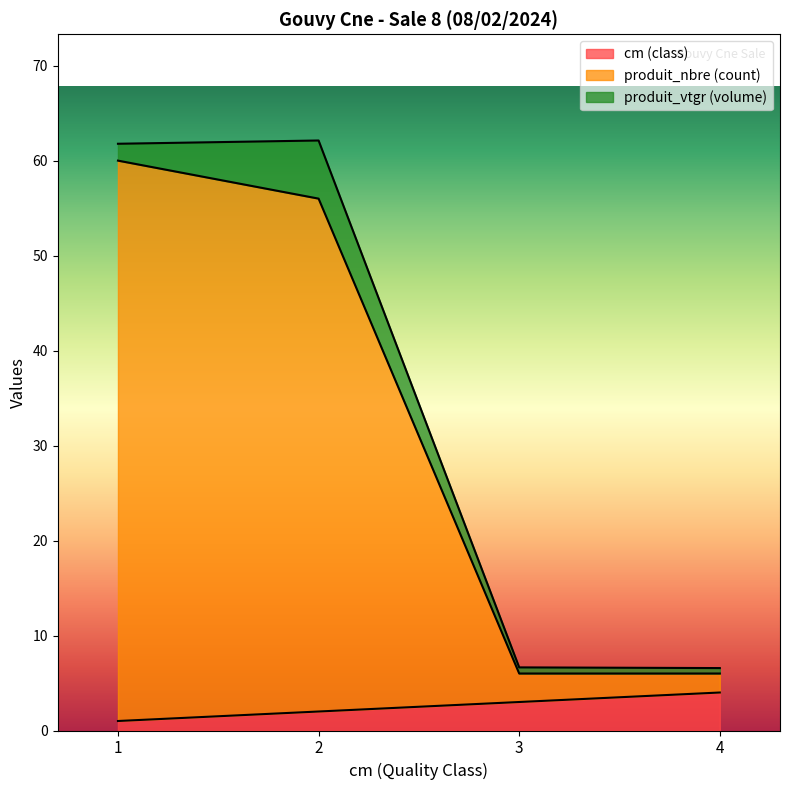

Read the produit_nbre value at 2.

56